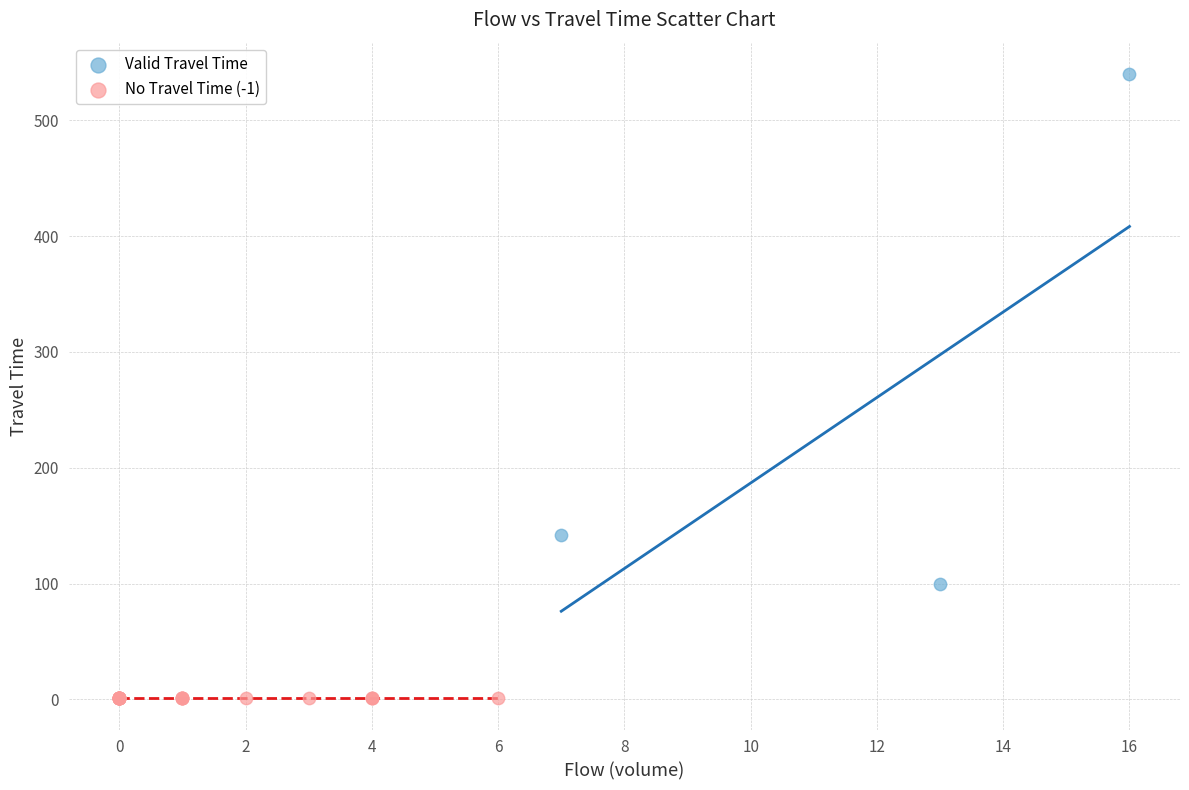

Which series reaches the maximum Y coordinate?

Valid Travel Time